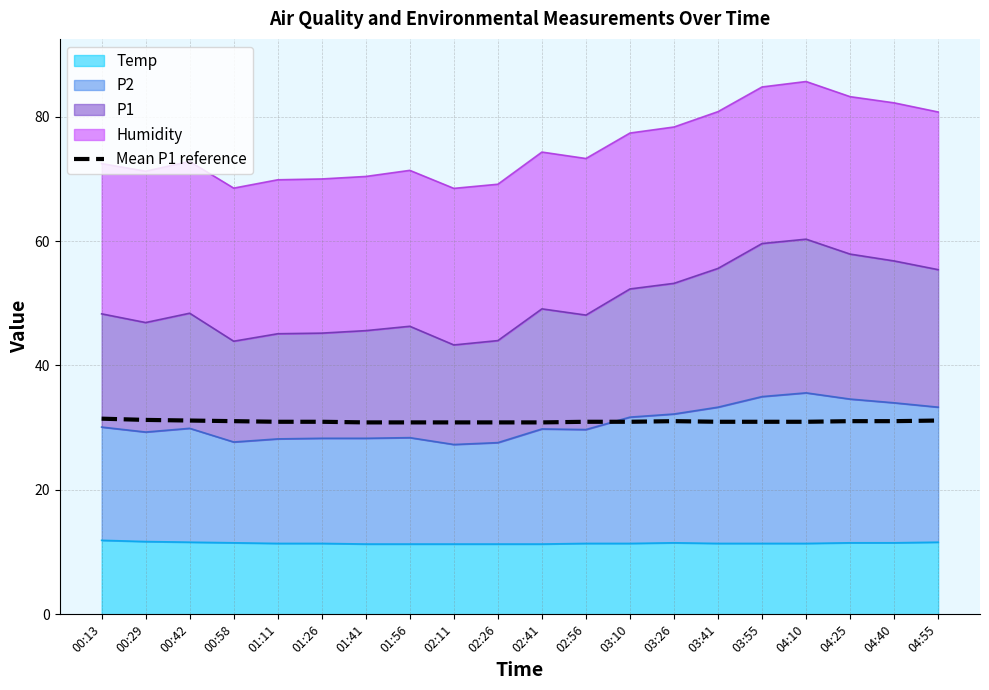

How many lines are shown in the chart?

1